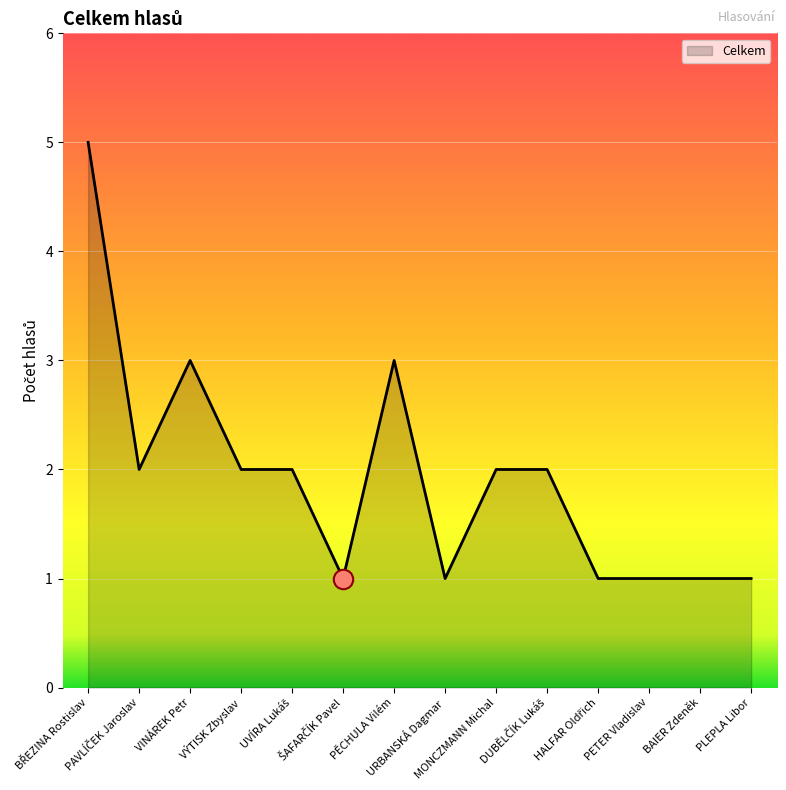

Reading left to right, list all the values displayed in this chart.

5	2	3	2	2	1	3	1	2	2	1	1	1	1